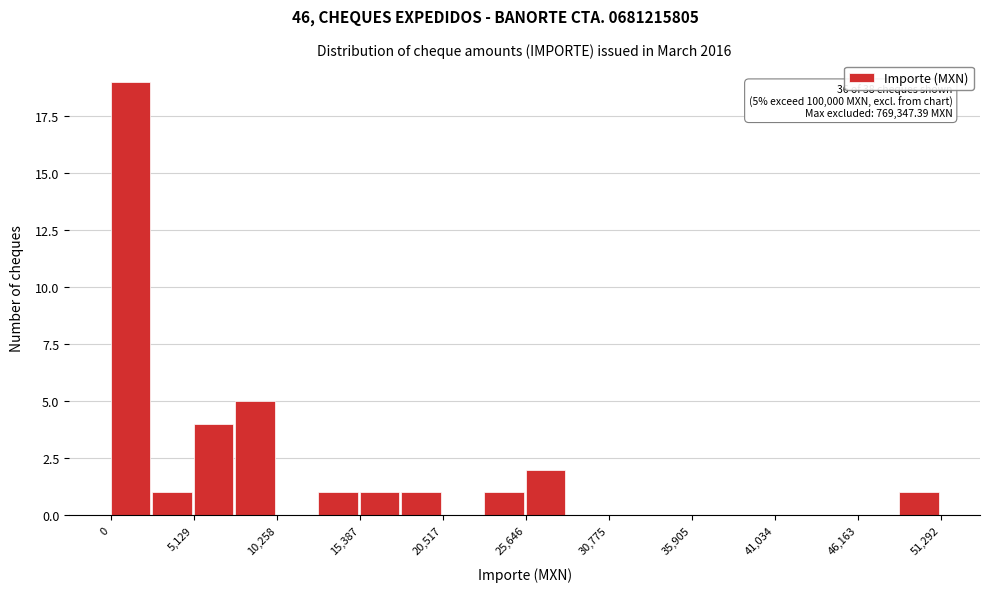

Around what value on the x-axis is the tallest bar? Give the approximate position of its centre, as read against the axis.

1000